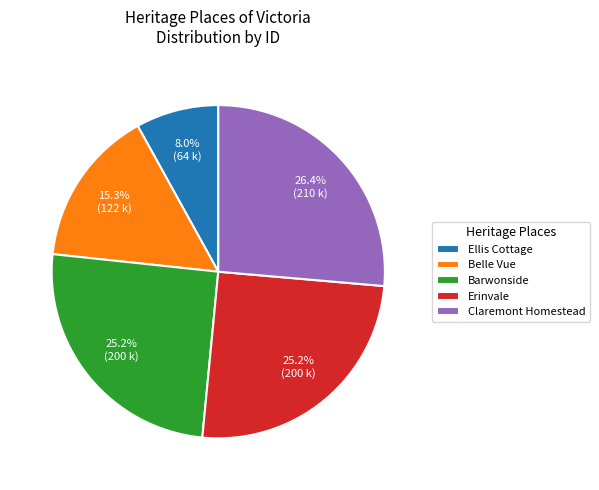

Combined, do Belle Vue and Erinvale account for over 50%?

No